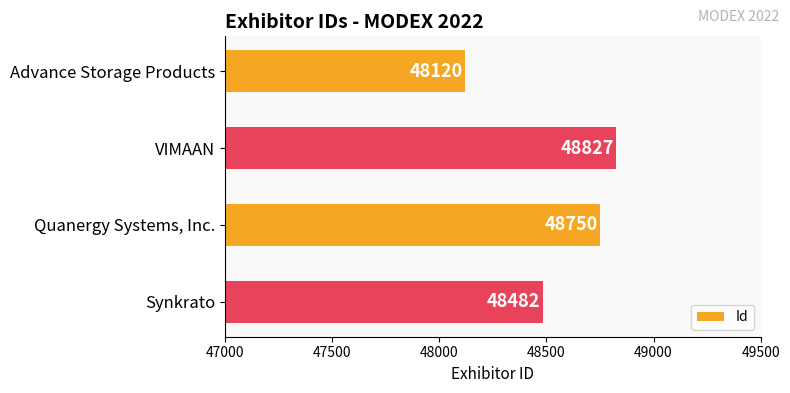

What is the difference between the second highest and second lowest values?

268